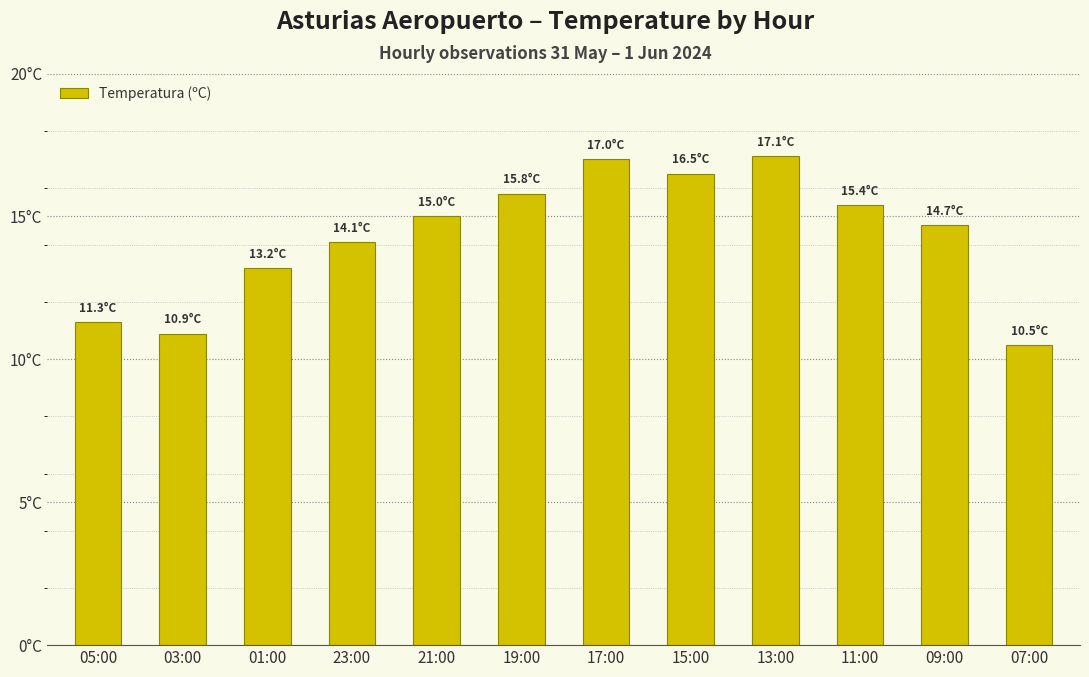

What is the difference between the maximum and minimum values?

6.6